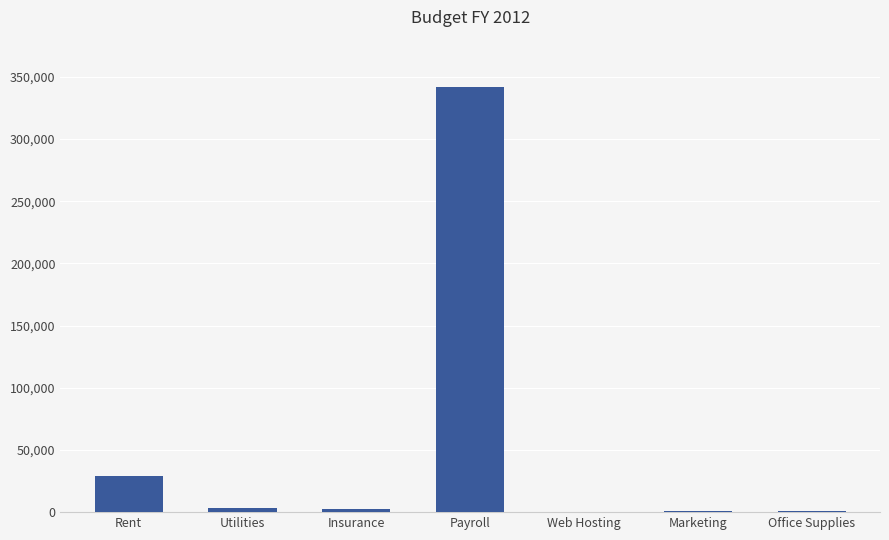

Is it true that the value at Payroll is 342000?

True